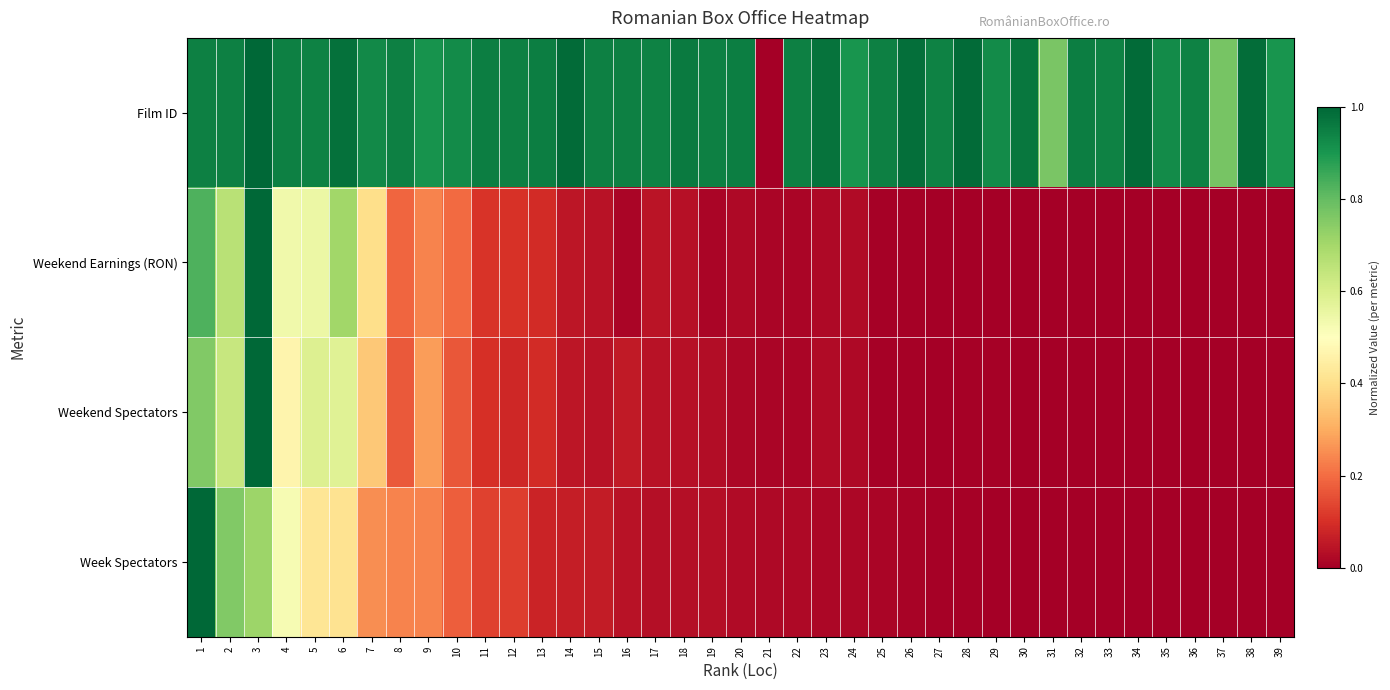

Reading left to right, transcribe all the data shown in this chart.

Film ID: 1=0.9	2=0.9	3=1.0	4=0.9	5=0.9	6=1.0	7=0.9	8=0.9	9=0.9	10=0.9	11=1.0	12=0.9	13=1.0	14=1.0	15=0.9	16=0.9	17=0.9	18=1.0	19=0.9	20=1.0	21=0.0	22=0.9	23=1.0	24=0.9	25=0.9	26=1.0	27=0.9	28=1.0	29=0.9	30=1.0	31=0.8	32=1.0	33=0.9	34=1.0	35=0.9	36=0.9	37=0.8	38=1.0	39=0.9
Weekend Earnings (RON): 1=0.8	2=0.7	3=1.0	4=0.5	5=0.5	6=0.7	7=0.4	8=0.2	9=0.2	10=0.2	11=0.1	12=0.1	13=0.1	14=0.0	15=0.0	16=0.0	17=0.0	18=0.0	19=0.0	20=0.0	21=0.0	22=0.0	23=0.0	24=0.0	25=0.0	26=0.0	27=0.0	28=0.0	29=0.0	30=0.0	31=0.0	32=0.0	33=0.0	34=0.0	35=0.0	36=0.0	37=0.0	38=0.0	39=0.0
Weekend Spectators: 1=0.8	2=0.6	3=1.0	4=0.5	5=0.6	6=0.6	7=0.4	8=0.2	9=0.3	10=0.2	11=0.1	12=0.1	13=0.1	14=0.0	15=0.0	16=0.1	17=0.0	18=0.0	19=0.0	20=0.0	21=0.0	22=0.0	23=0.0	24=0.0	25=0.0	26=0.0	27=0.0	28=0.0	29=0.0	30=0.0	31=0.0	32=0.0	33=0.0	34=0.0	35=0.0	36=0.0	37=0.0	38=0.0	39=0.0
Week Spectators: 1=1.0	2=0.8	3=0.7	4=0.5	5=0.4	6=0.4	7=0.3	8=0.2	9=0.2	10=0.2	11=0.1	12=0.1	13=0.1	14=0.1	15=0.1	16=0.0	17=0.0	18=0.0	19=0.0	20=0.0	21=0.0	22=0.0	23=0.0	24=0.0	25=0.0	26=0.0	27=0.0	28=0.0	29=0.0	30=0.0	31=0.0	32=0.0	33=0.0	34=0.0	35=0.0	36=0.0	37=0.0	38=0.0	39=0.0